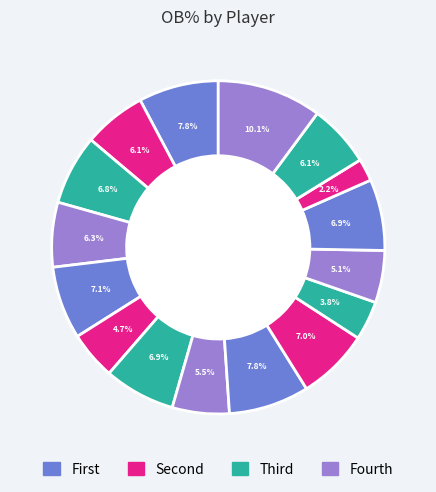

How many segments does this pie chart have?

16